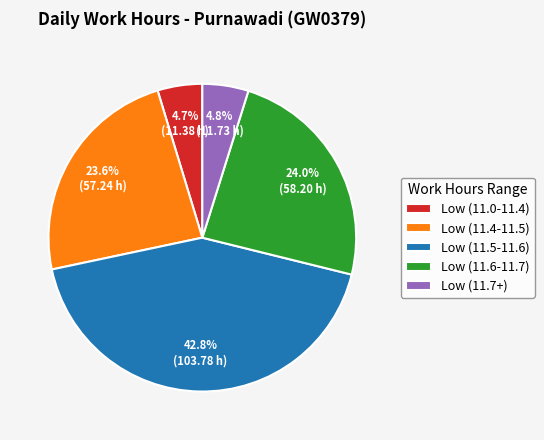

Is there a majority slice in this chart?

No